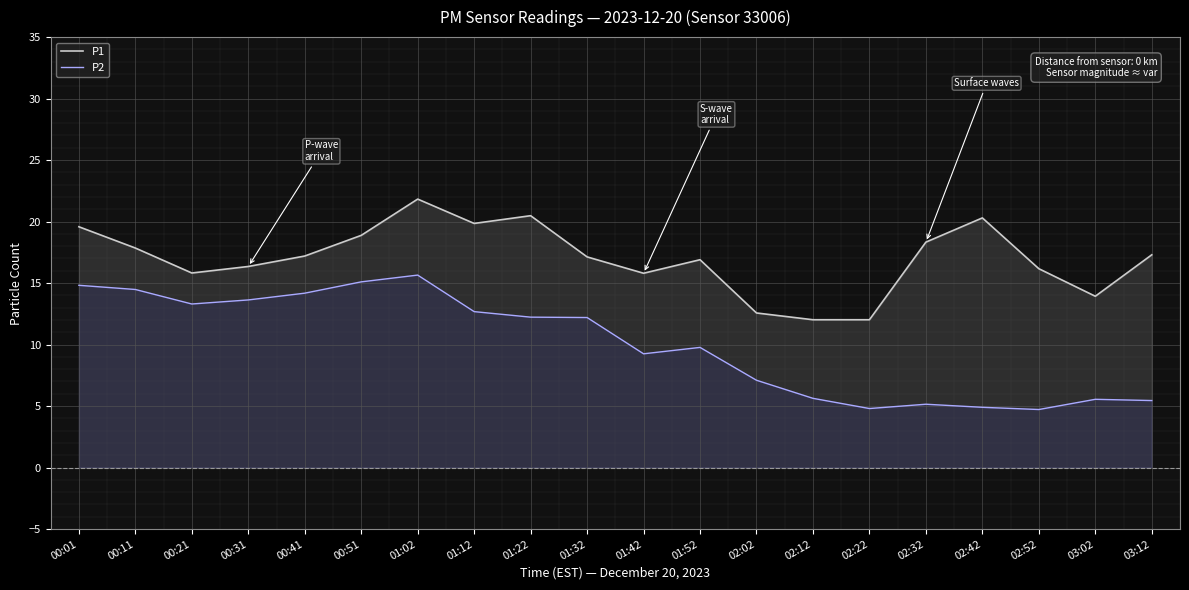

At which label does P2 first exceed 12?

00:01